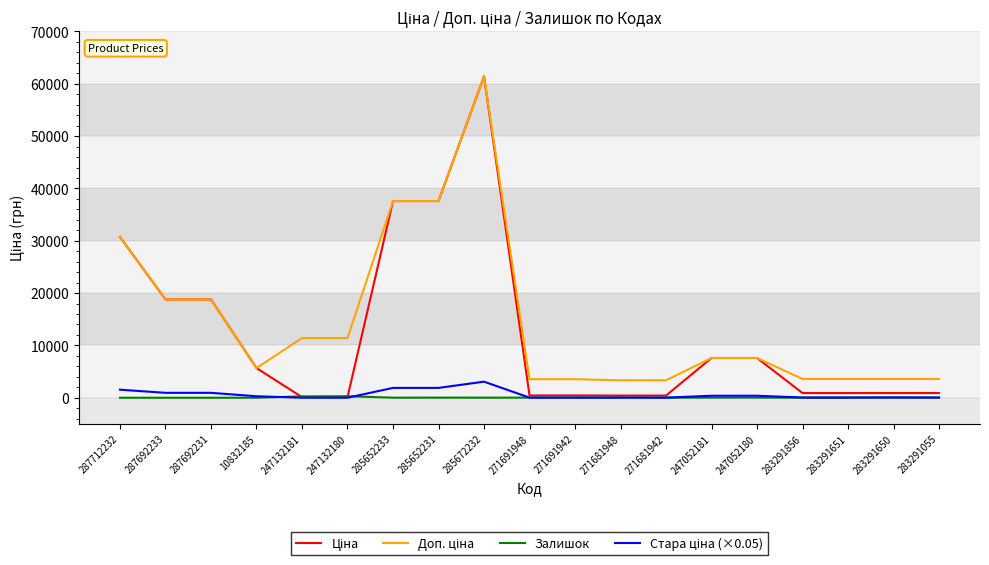

Count the number of data series in this chart.

4